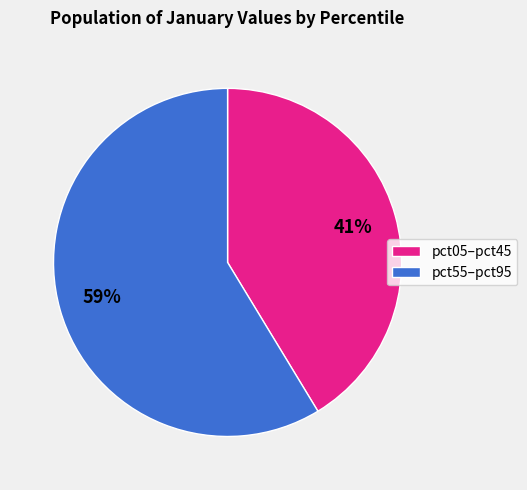

What is the ratio of the value at pct55–pct95 to the value at pct05–pct45?

1.4